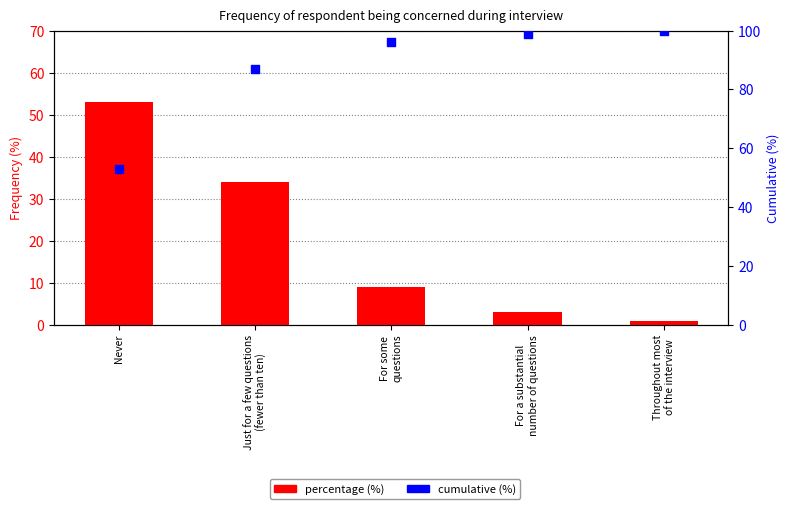

Which series has the widest spread of Y values?

percentage (%)